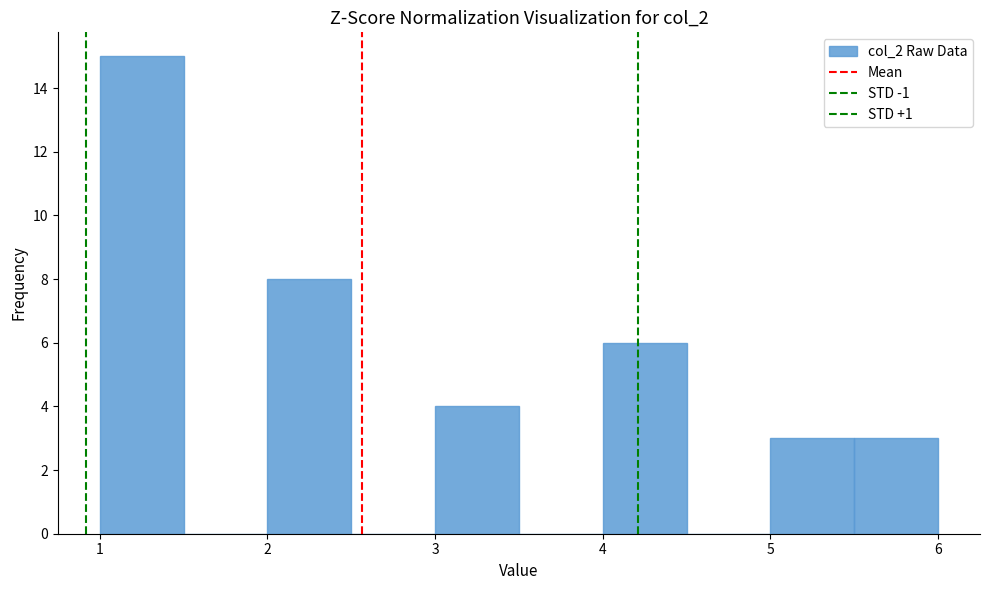

What is the height of the bar covering 2.0 to 2.5 on the x-axis? The values are not printed on the chart, so give them approximately, as read against the axis.

8